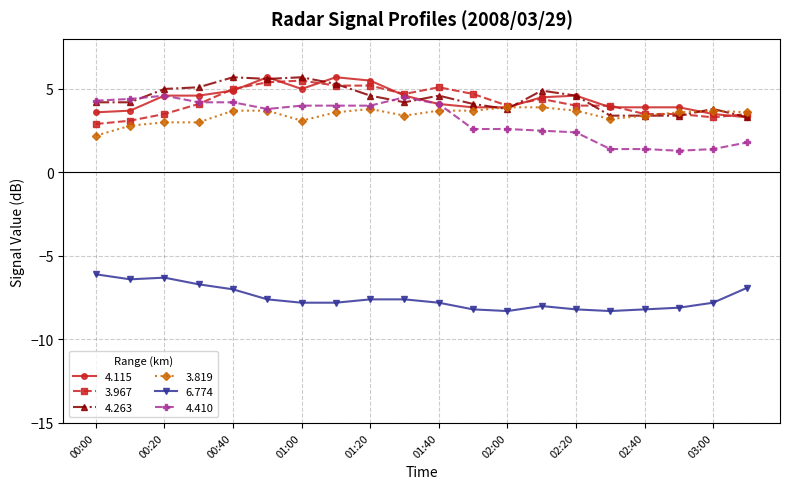

What is the highest value of the 4.263 series?

5.7